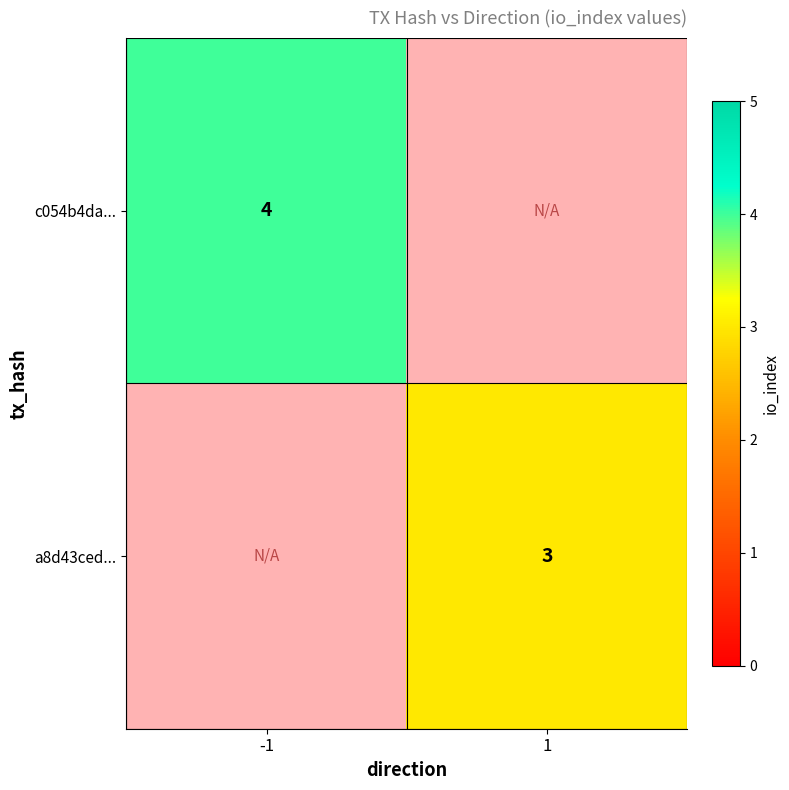

The a8d43ced... series shows 3 at 1. True or false?

True